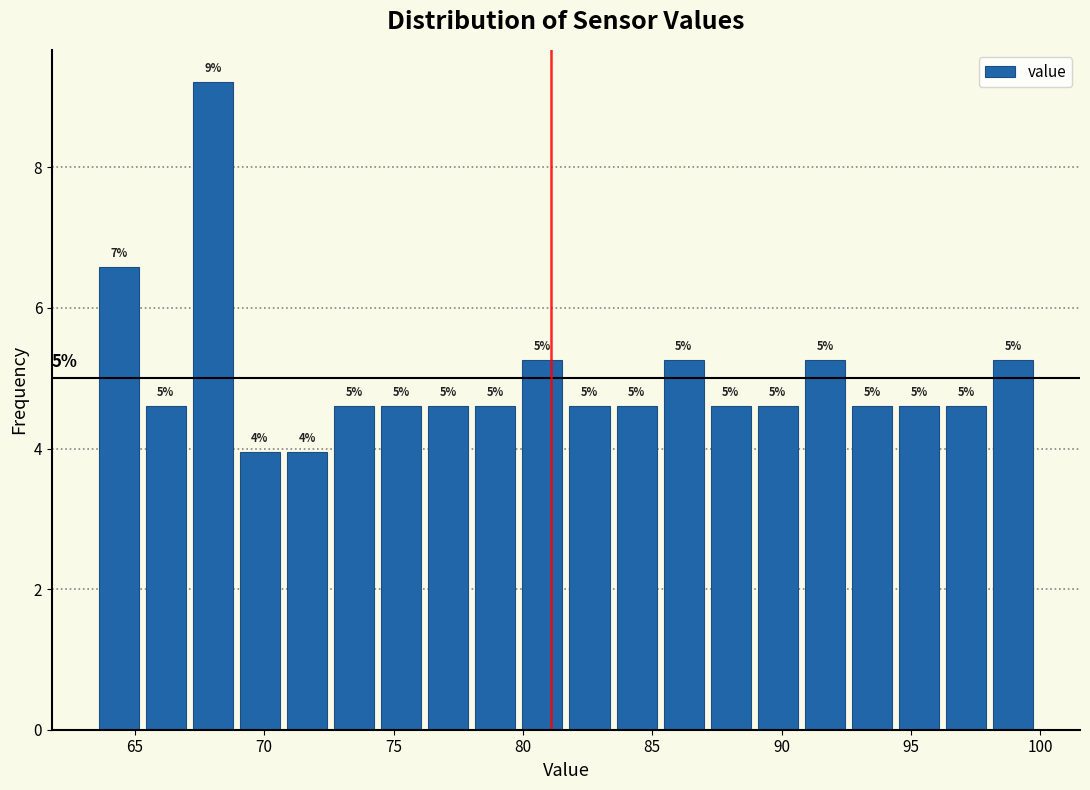

Around what value on the x-axis is the tallest bar? Give the approximate position of its centre, as read against the axis.

68.0